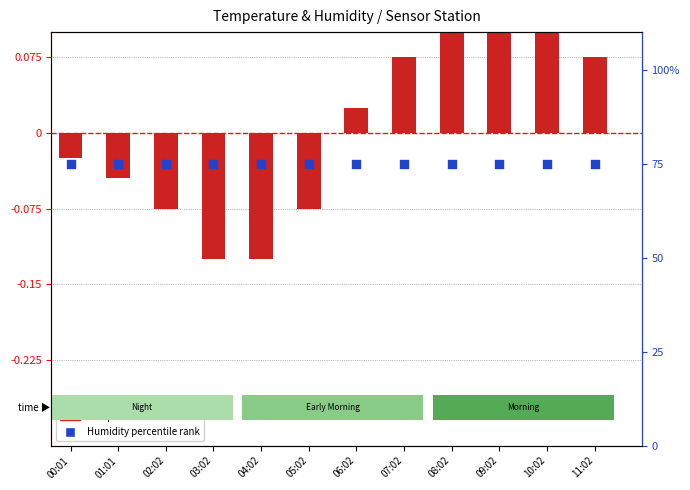

Which series contains the lowest Y value?

Temperature ratio